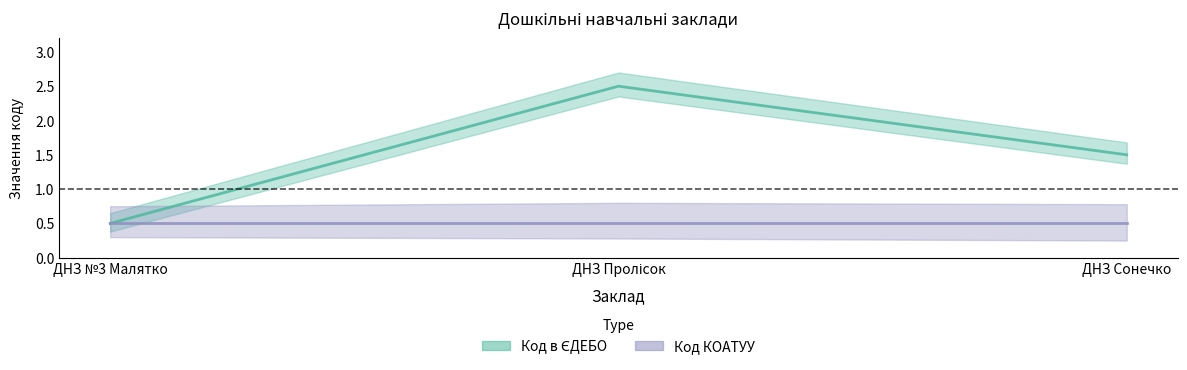

Count the values in the range 0 to 2.

2